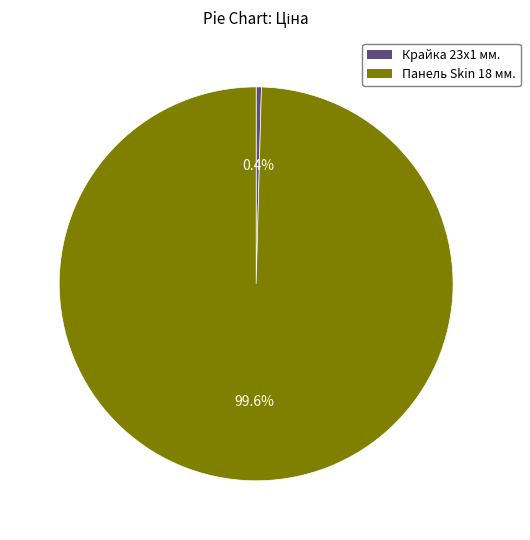

To the nearest percent, what is the average slice percentage?

50%